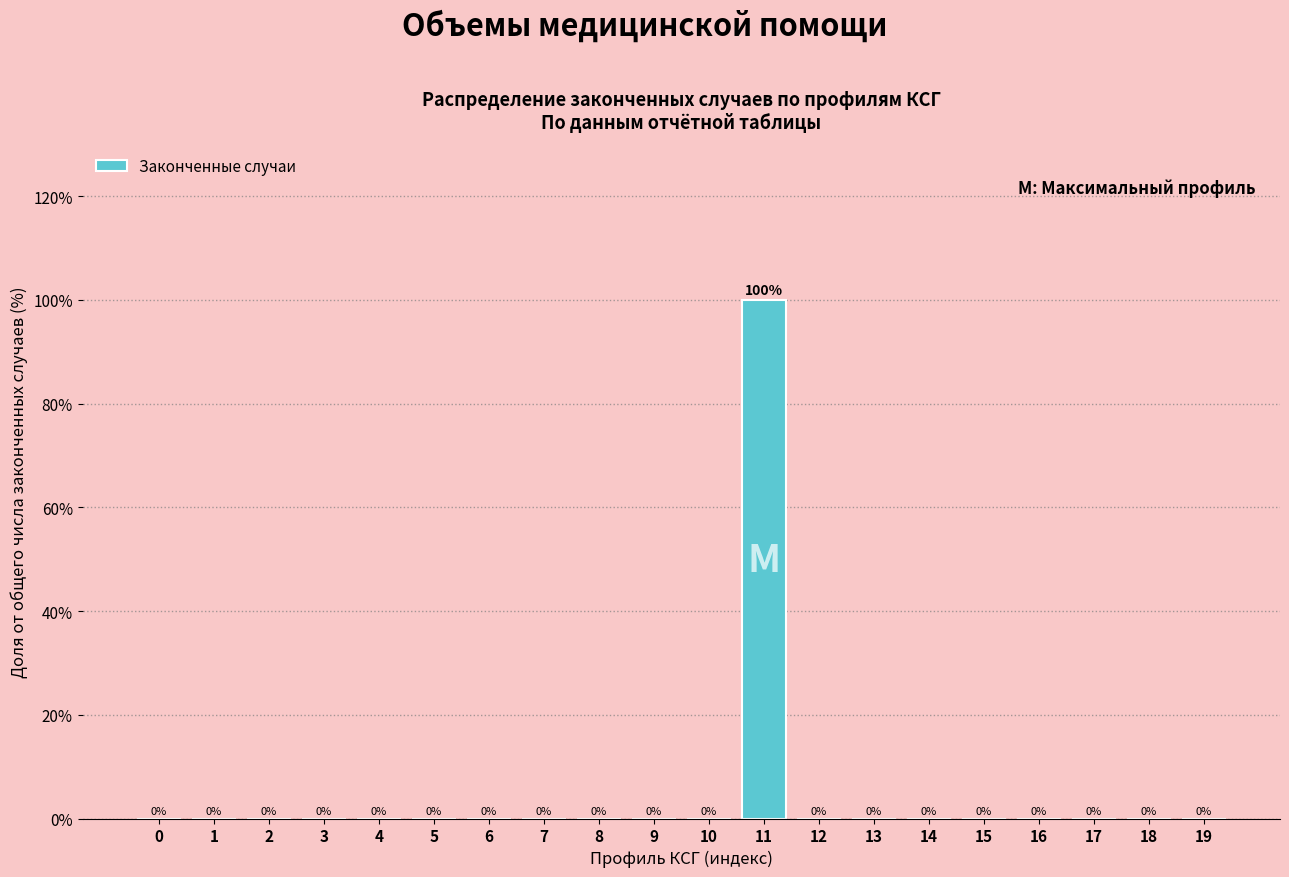

Reading right to left, what are all the values shown in this chart?

19=0	18=0	17=0	16=0	15=0	14=0	13=0	12=0	11=100	10=0	9=0	8=0	7=0	6=0	5=0	4=0	3=0	2=0	1=0	0=0